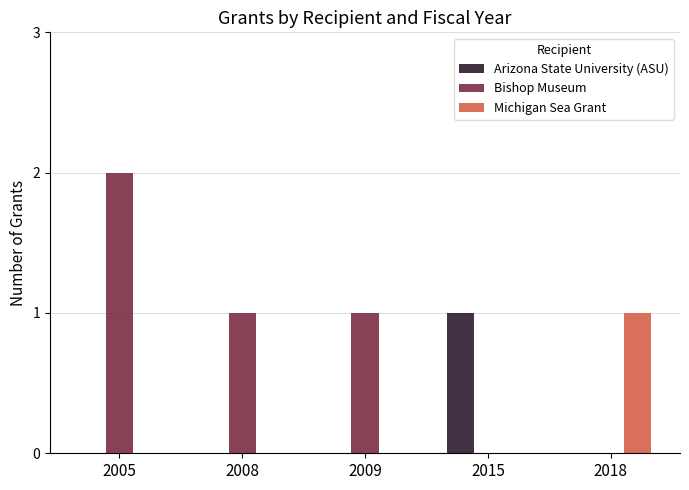

Reading left to right, list all the values displayed in this chart.

Arizona State University (ASU): 2005=0	2008=0	2009=0	2015=1	2018=0
Bishop Museum: 2005=2	2008=1	2009=1	2015=0	2018=0
Michigan Sea Grant: 2005=0	2008=0	2009=0	2015=0	2018=1